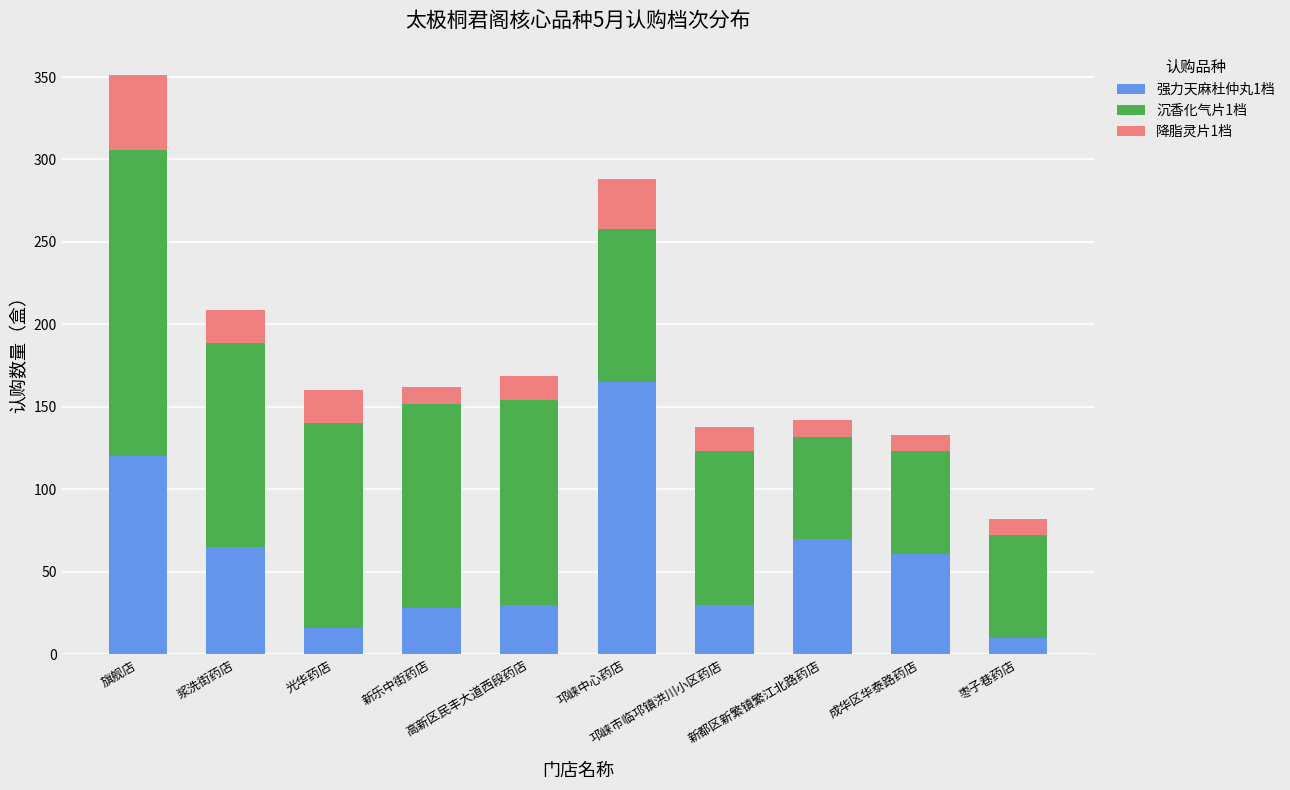

Does the chart contain any negative values?

No